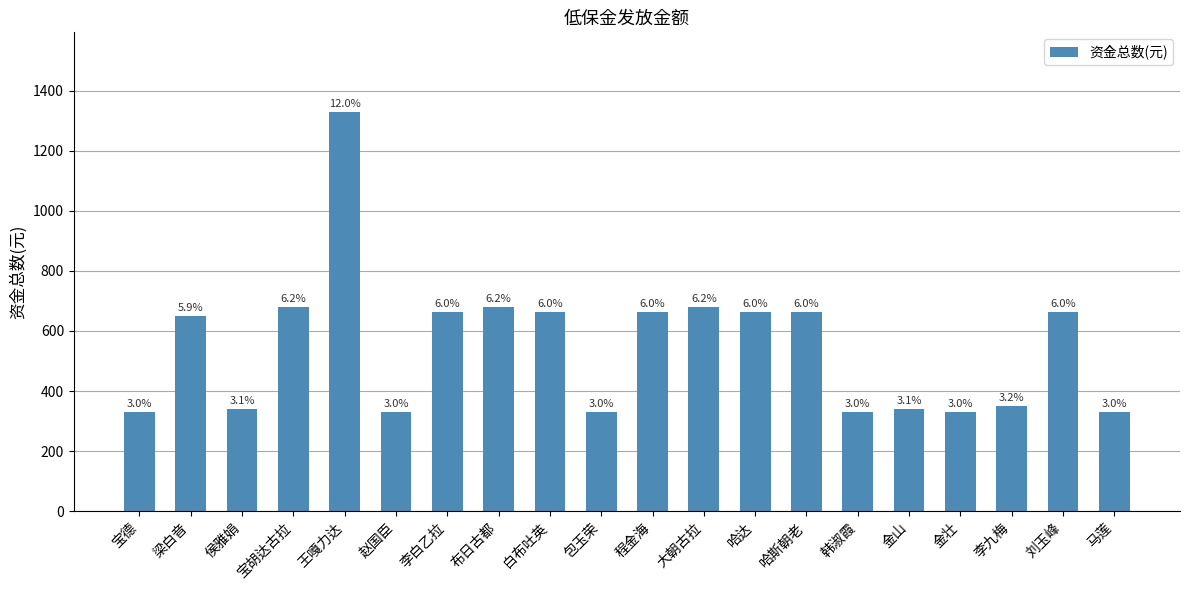

What is the approximate value at 侯雅娟?

340